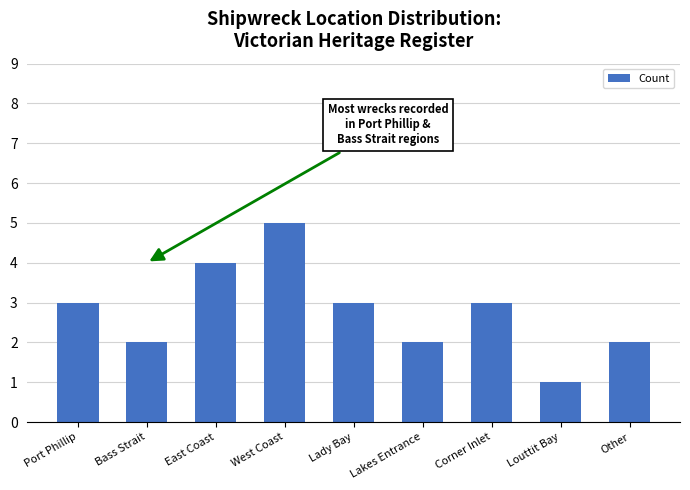

Reading right to left, transcribe all the data shown in this chart.

2	1	3	2	3	5	4	2	3